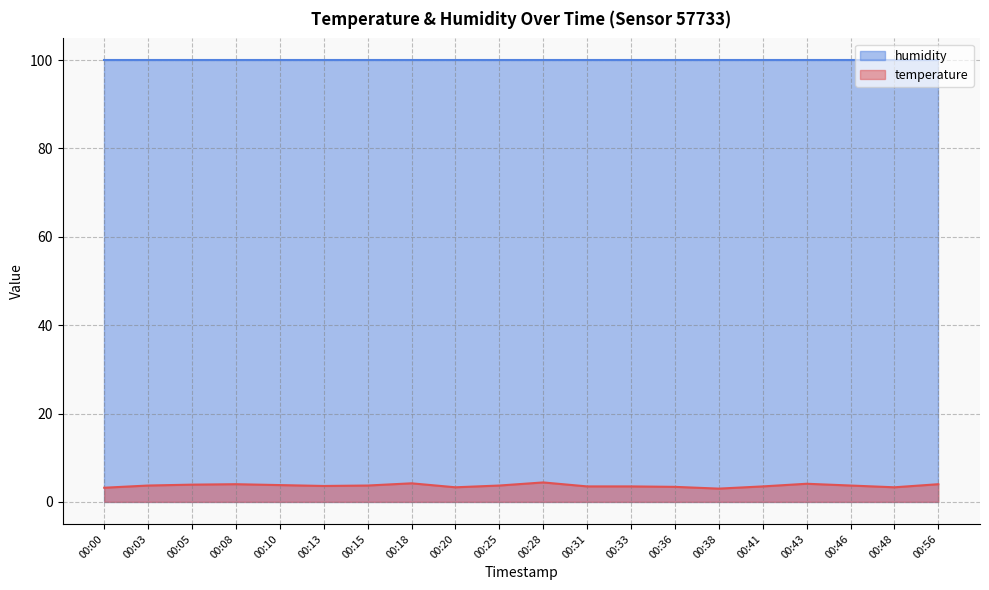

Rank the categories by value from highest to lowest.

00:28, 00:18, 00:43, 00:08, 00:56, 00:05, 00:10, 00:03, 00:15, 00:25, 00:46, 00:13, 00:31, 00:33, 00:41, 00:36, 00:20, 00:48, 00:00, 00:38